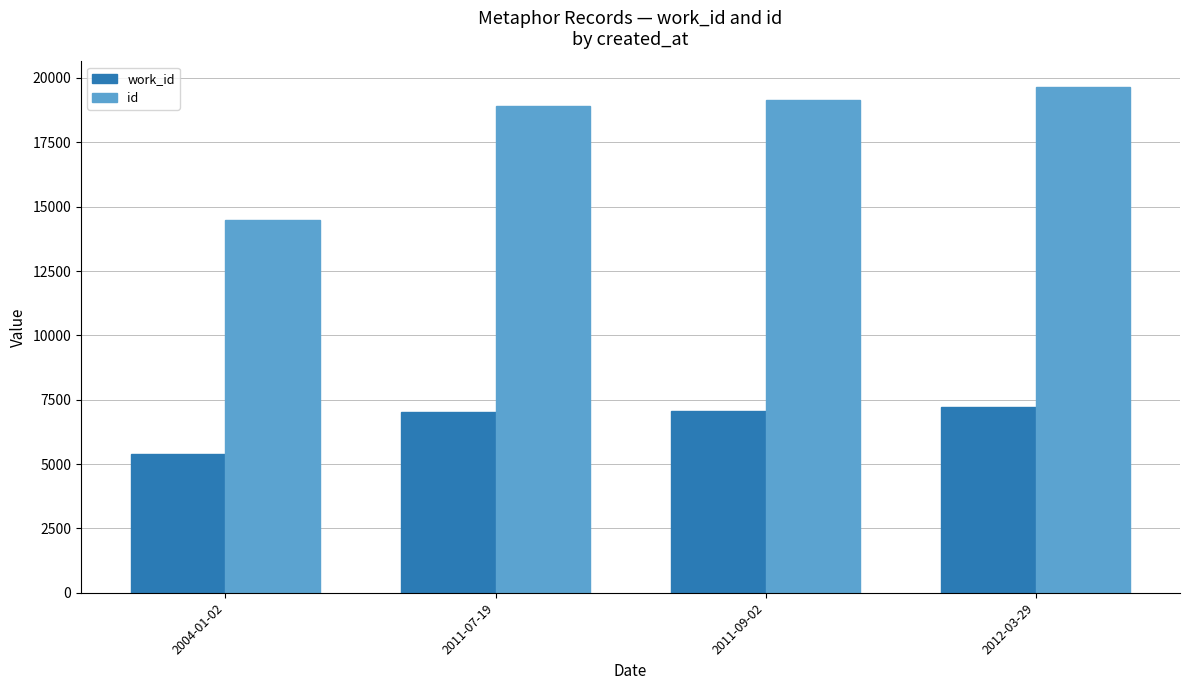

What is the difference between the work_id values at 2004-01-02 and 2011-09-02?

1683